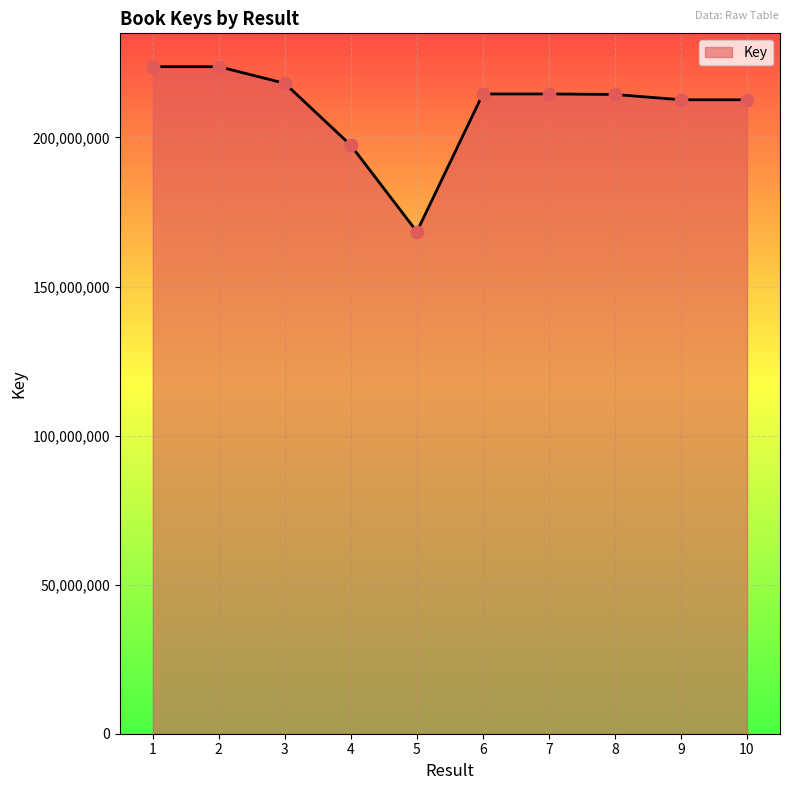

What is the change in value from 1 to 10?

-11100448